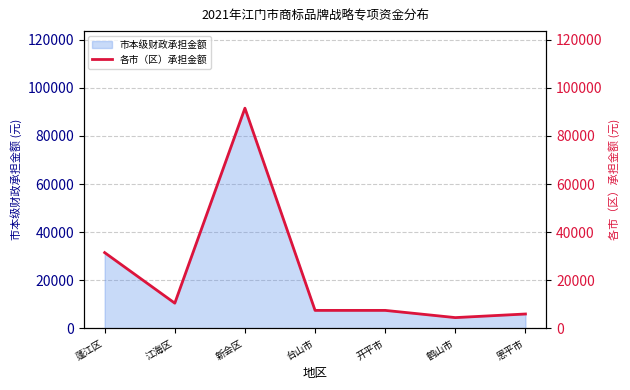

Rank the categories by value from lowest to highest.

鹤山市, 恩平市, 台山市, 开平市, 江海区, 蓬江区, 新会区